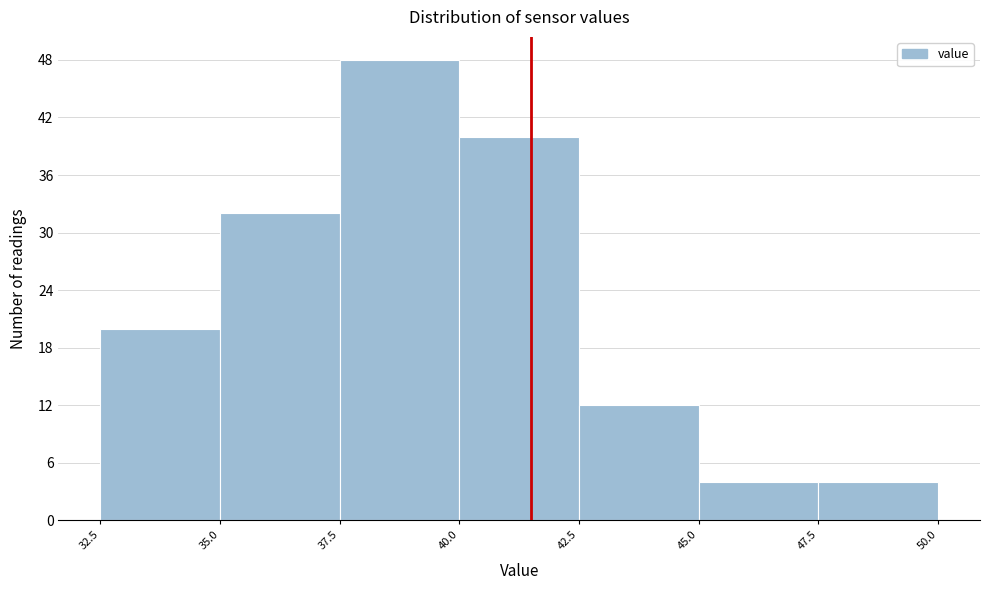

Over which range of the x-axis is the bar tallest?

37.5 to 40.0